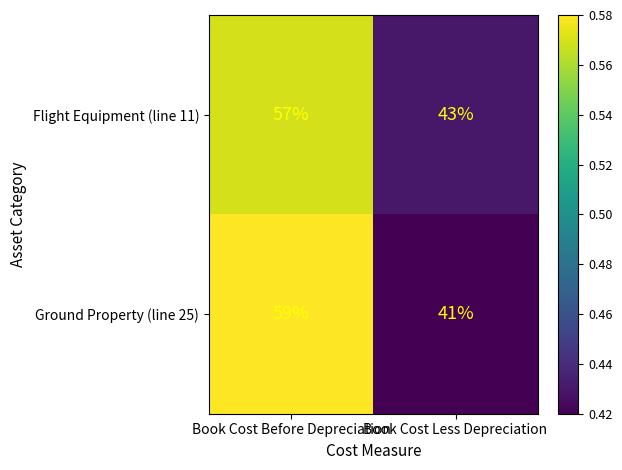

What is the difference between the maximum and minimum values in the Ground Property (line 25) series?

18